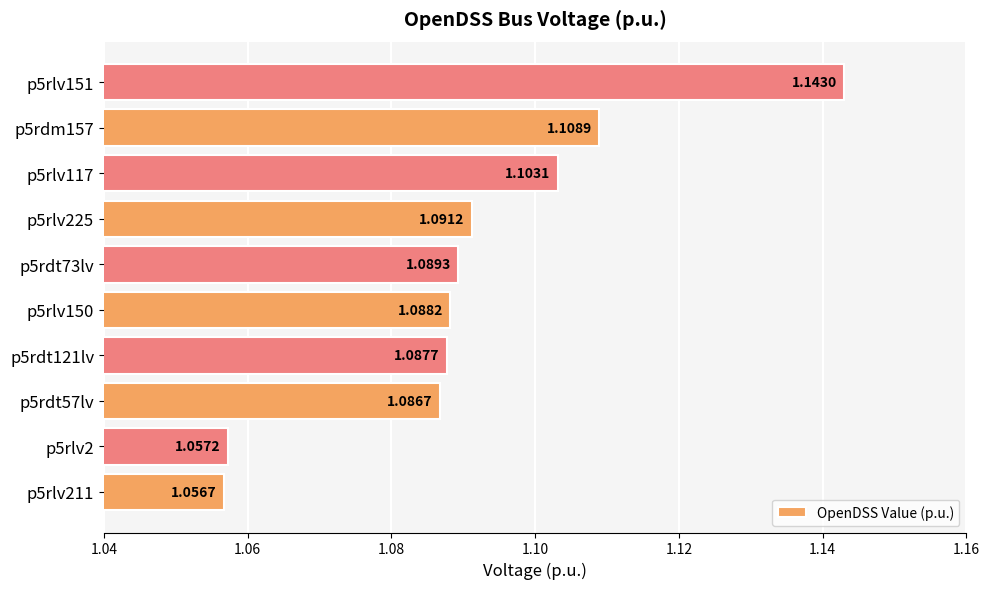

Between p5rdt57lv and p5rlv211, which is larger?

p5rdt57lv